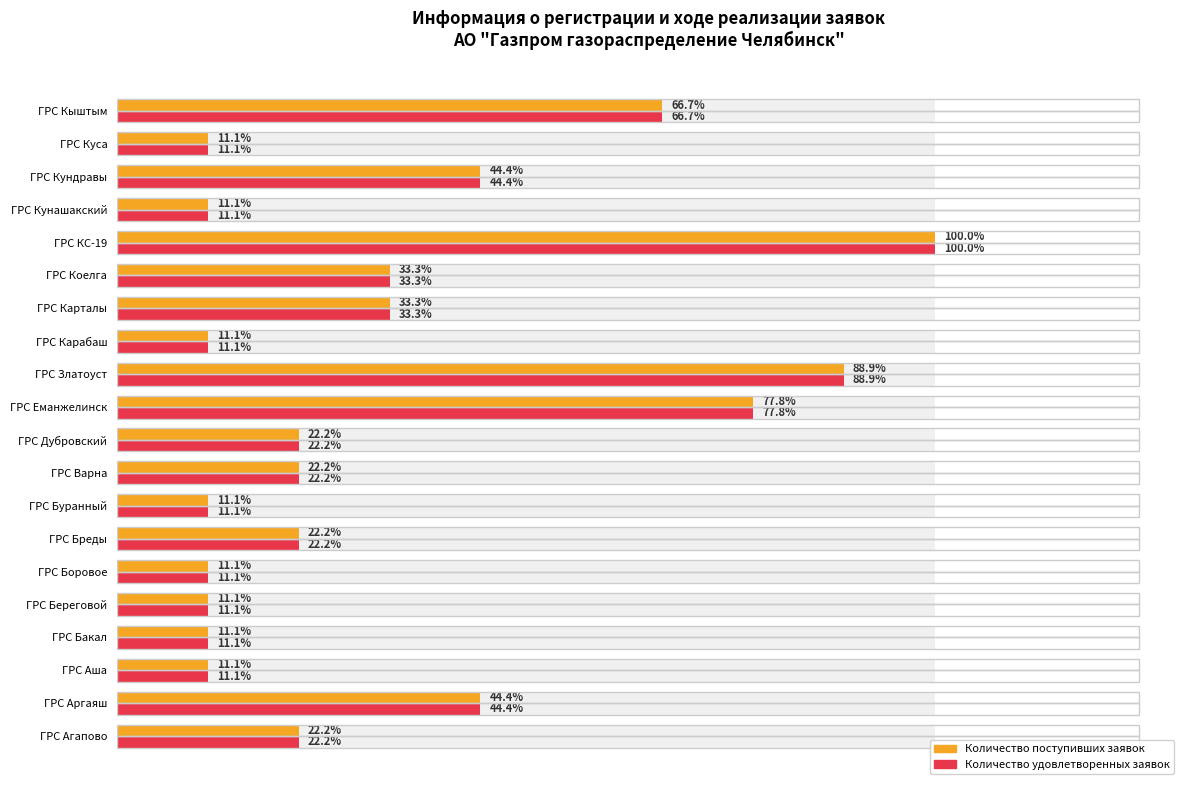

Reading right to left, transcribe all the data shown in this chart.

Количество поступивших заявок: 6	1	4	1	9	3	3	1	8	7	2	2	1	2	1	1	1	1	4	2
Количество удовлетворенных заявок: 6	1	4	1	9	3	3	1	8	7	2	2	1	2	1	1	1	1	4	2